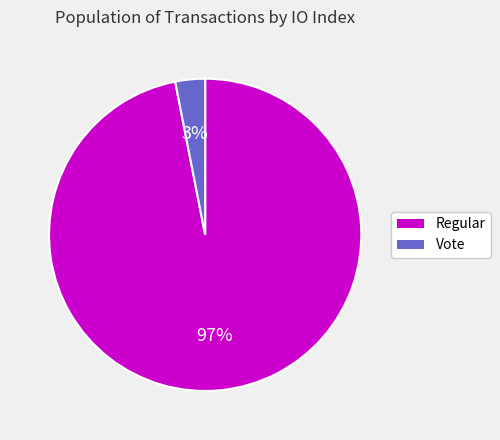

Count the number of slices in the pie.

2